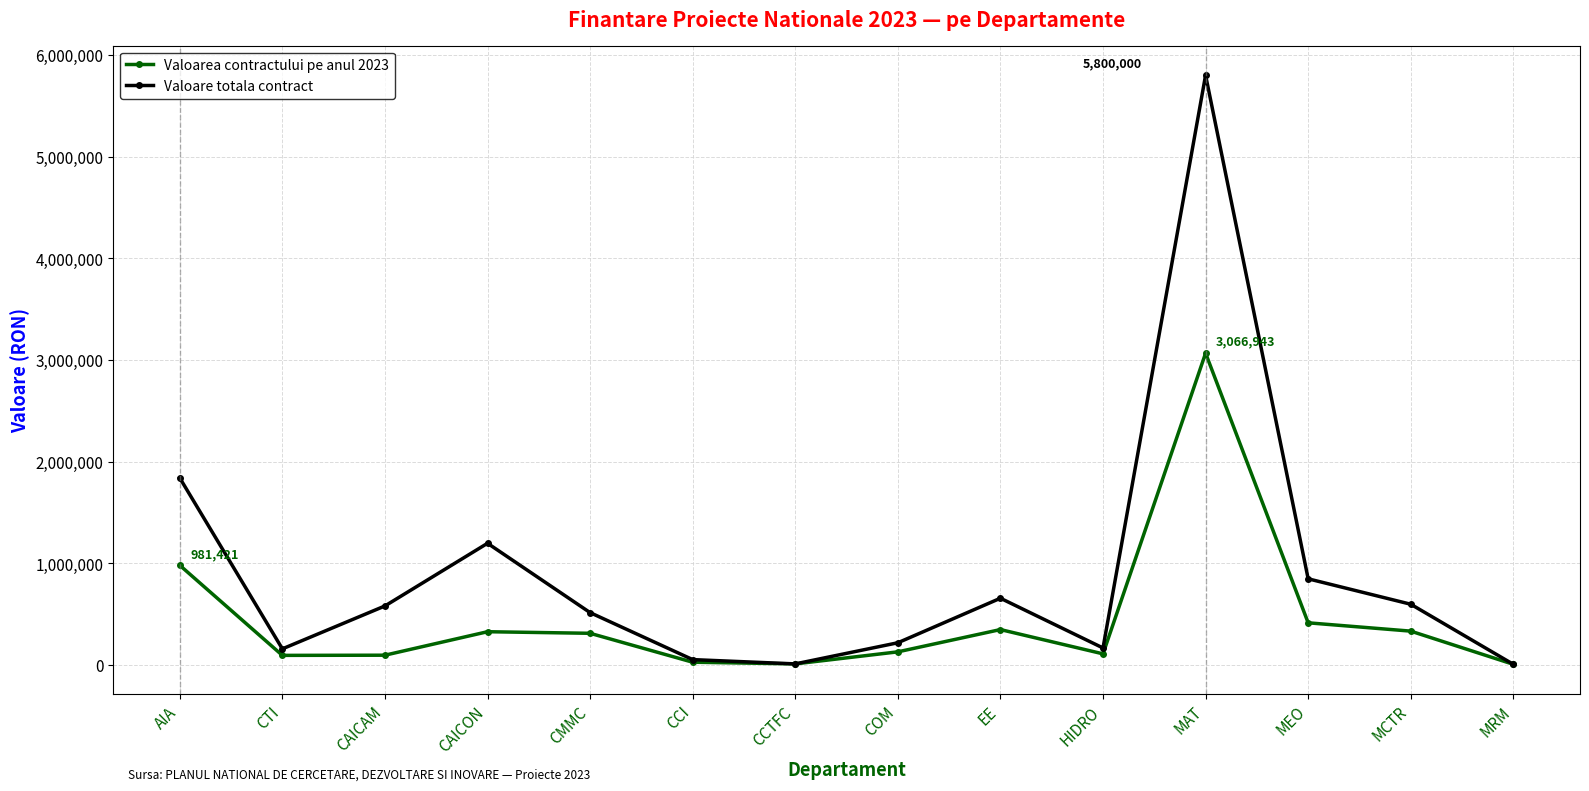

List the series in order of their peak value, highest first.

Valoare totala contract, Valoarea contractului pe anul 2023